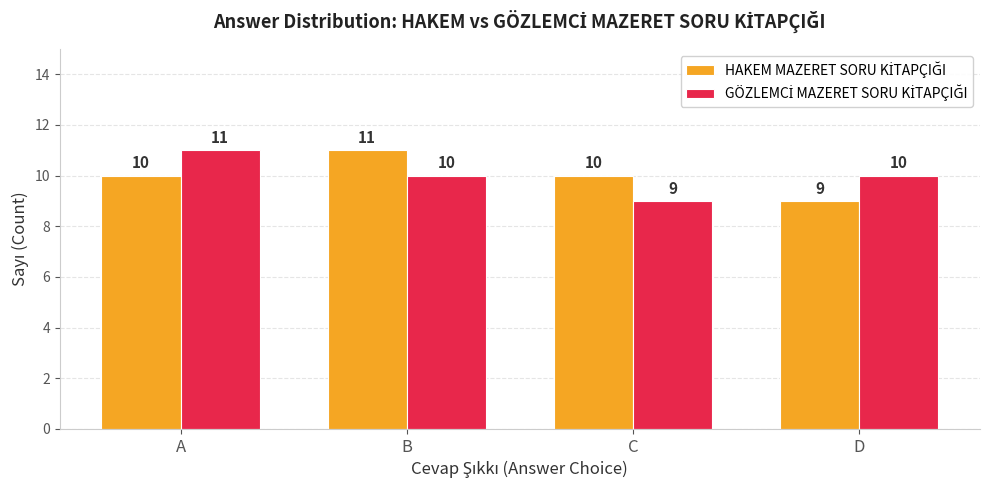

At how many categories does at least one series exceed 9?

4